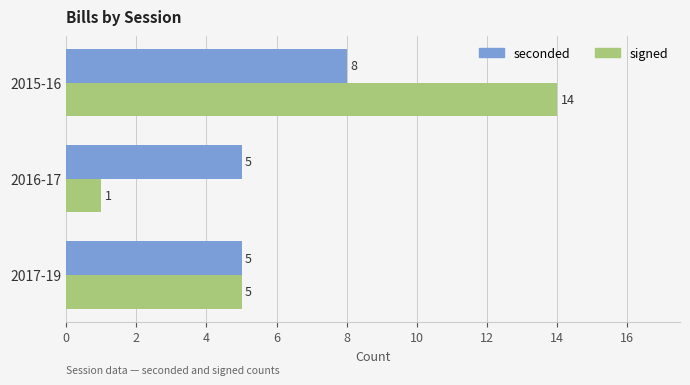

Between 2017-19 and 2016-17, which series saw the biggest shift?

signed